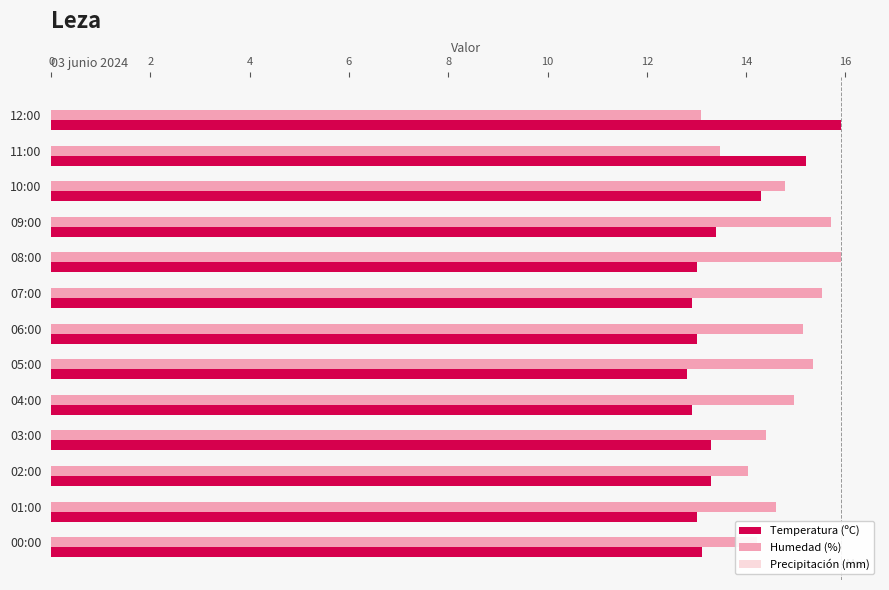

Is it true that Humedad (%) equals 15.5 at 07:00?

True